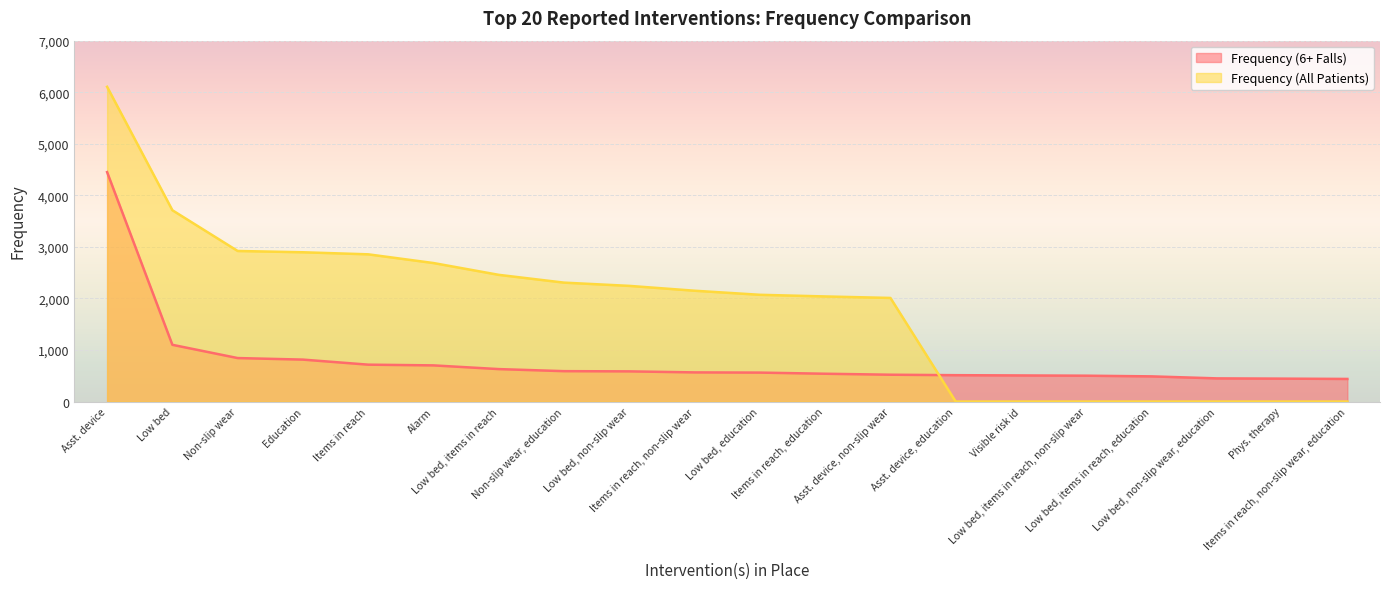

Which category has the lowest value across all series?

Asst. device, education